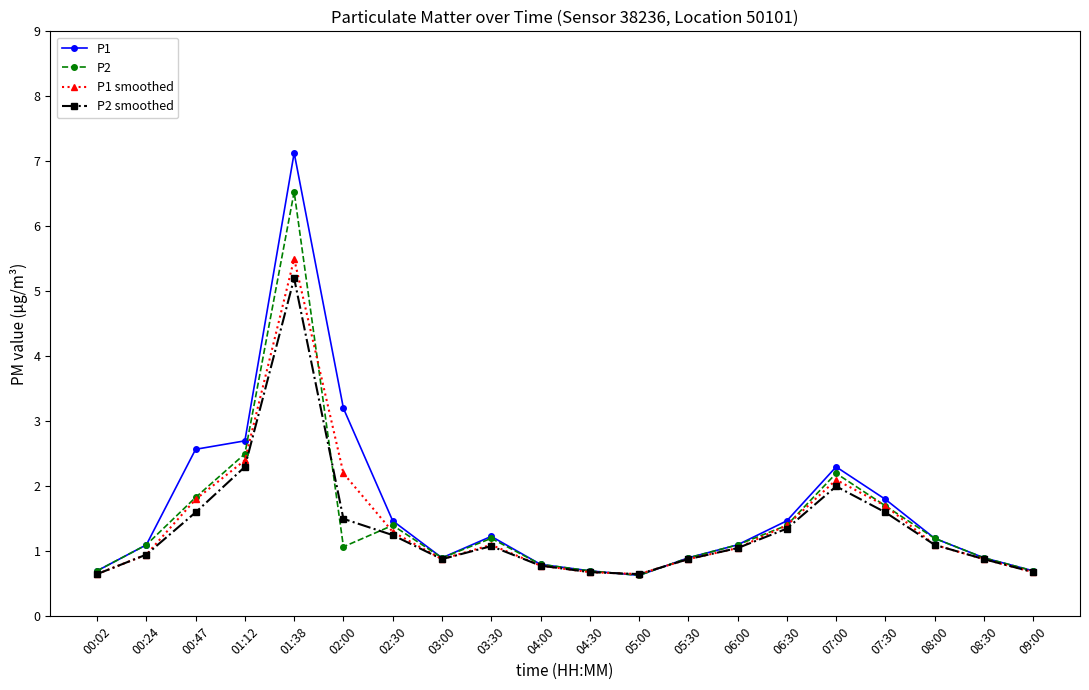

True or false: P1 smoothed has a value of 1.1 at 08:00.

True